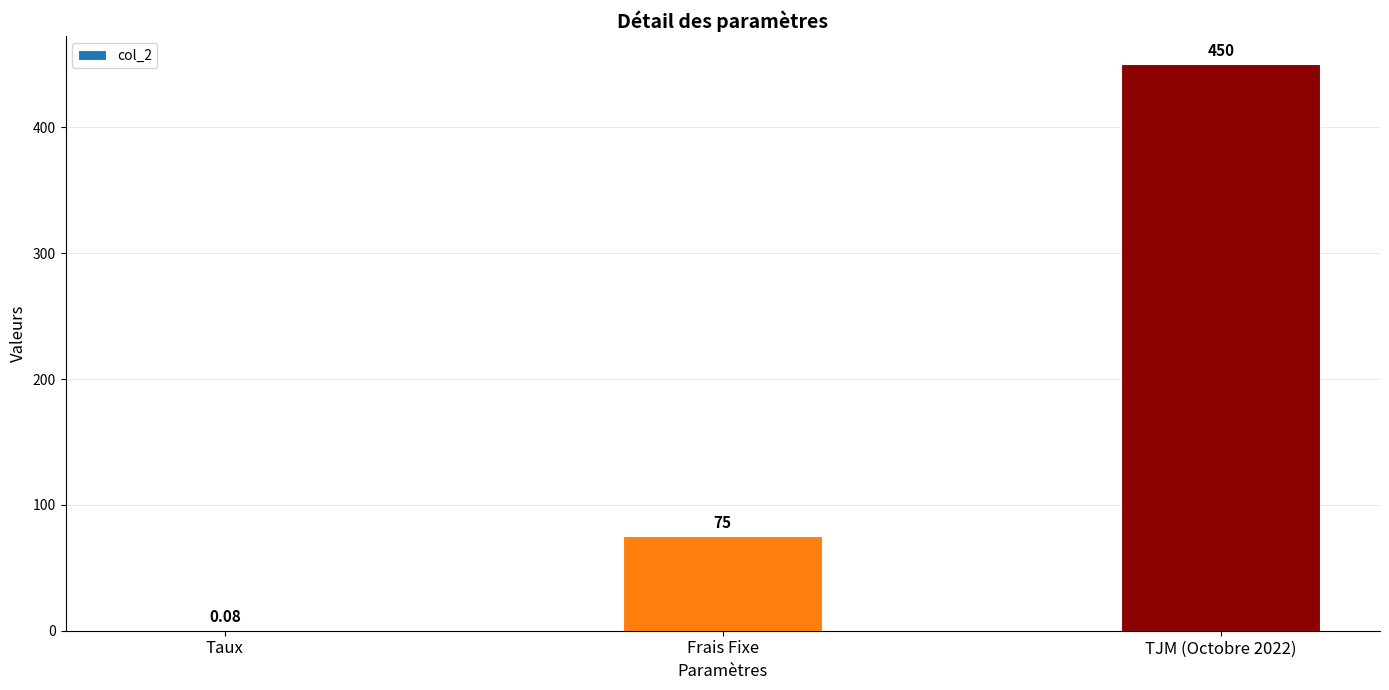

At which label is the value closest to 225?

Frais Fixe